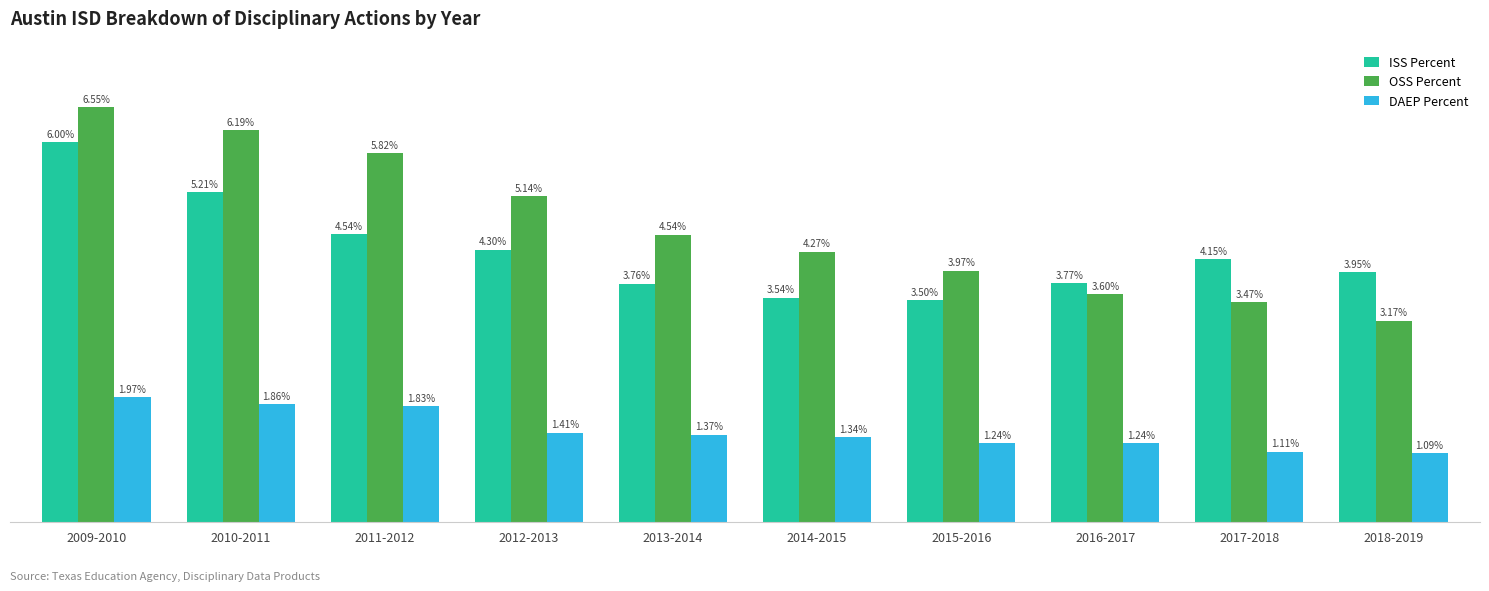

Which label corresponds to the largest value in the chart?

2009-2010